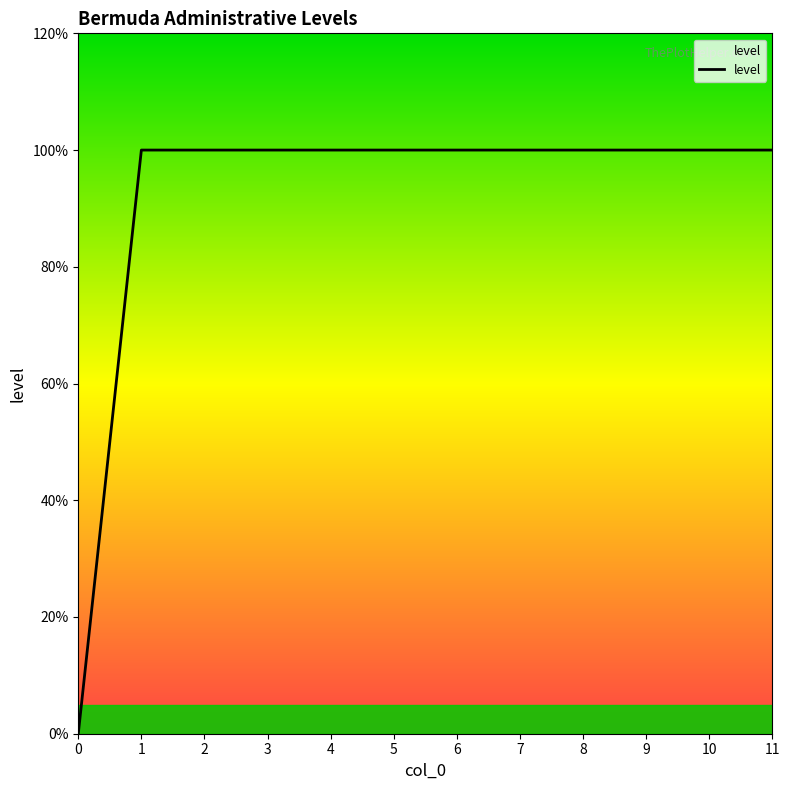

Is this an area chart (filled region under the line)?

Yes